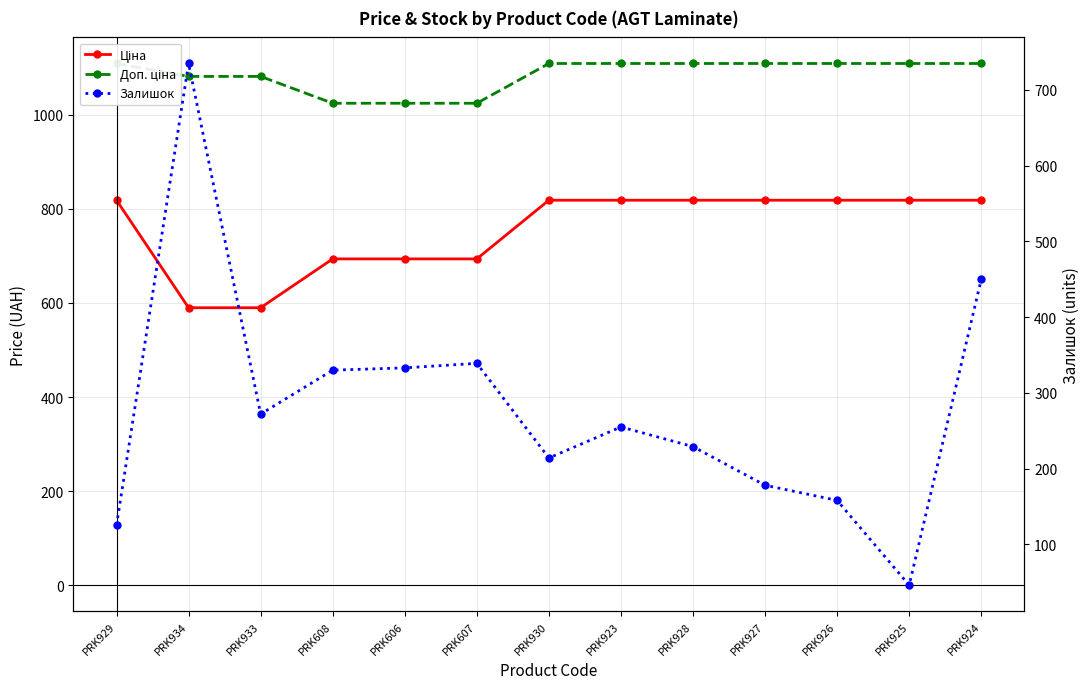

What is the sum of all Доп. ціна values?

14110.5